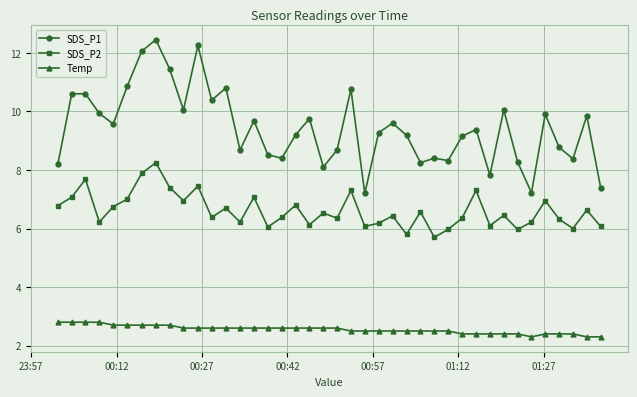

What is the smallest value displayed?

2.3